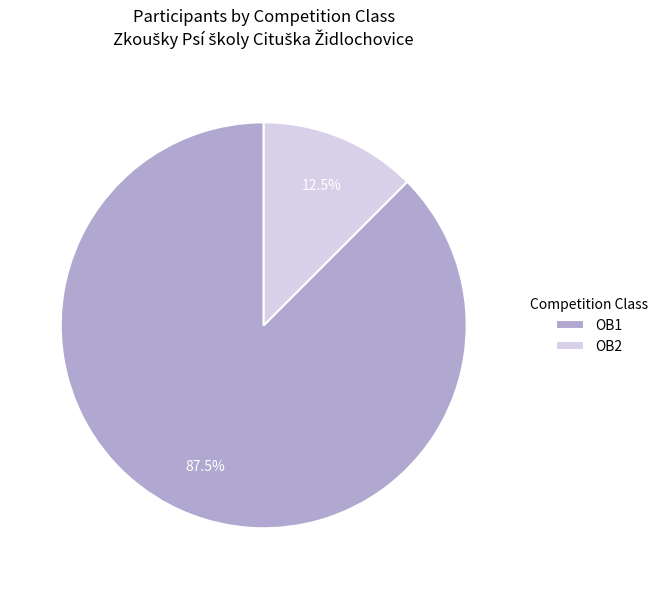

Which slice is the smallest?

OB2